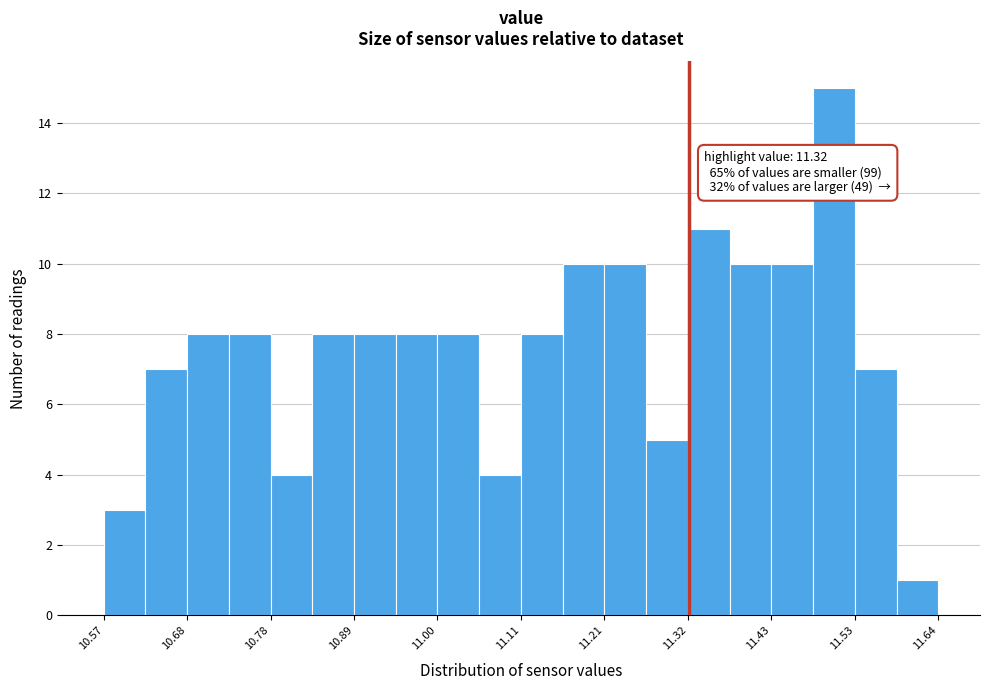

Read against the x-axis, roughly where is the centre of the tallest bar?

11.50